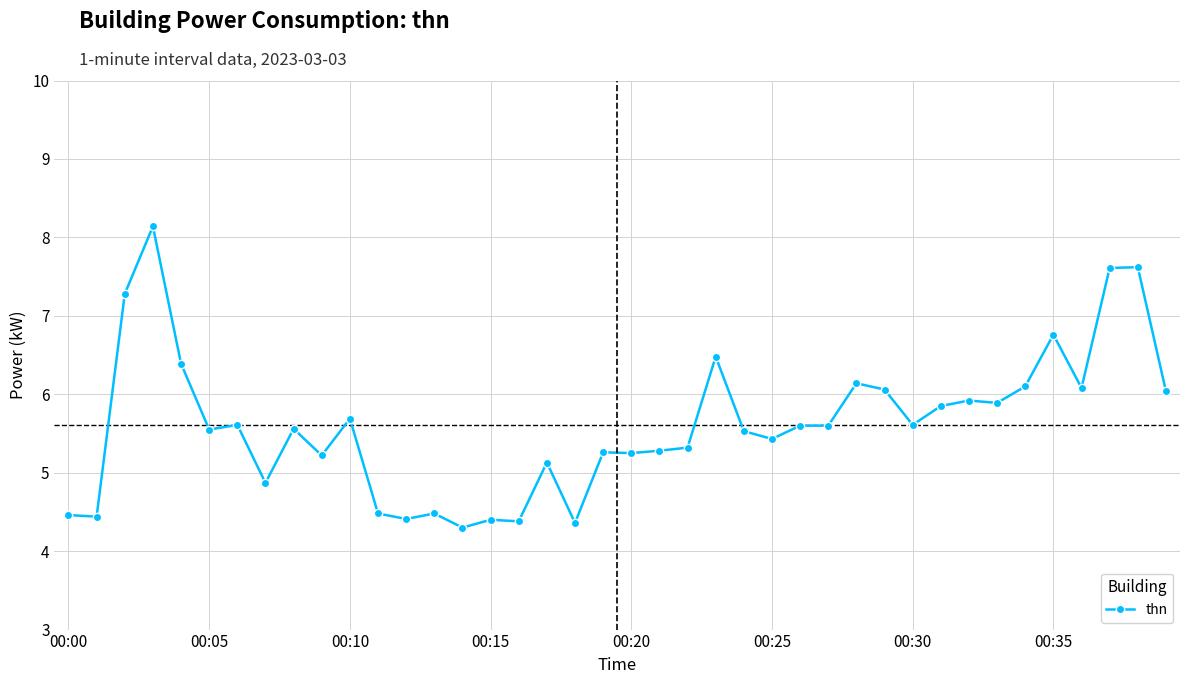

What is the average value?

5.6